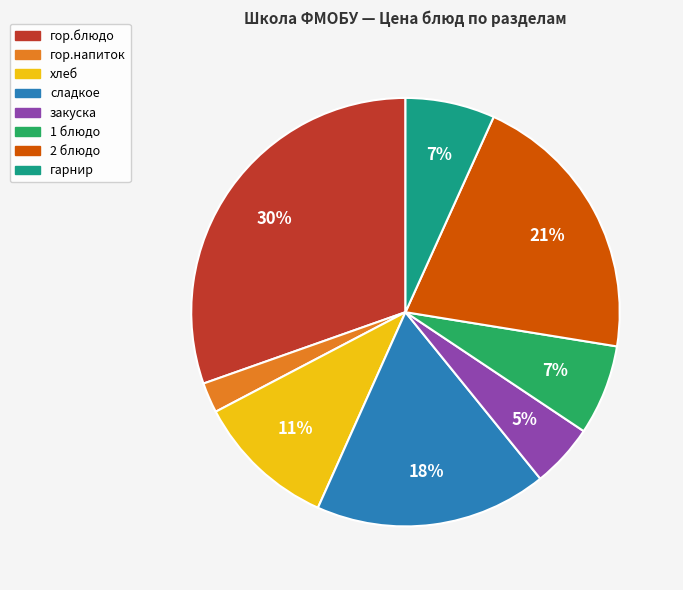

Which has a higher value, сладкое or гор.блюдо?

гор.блюдо